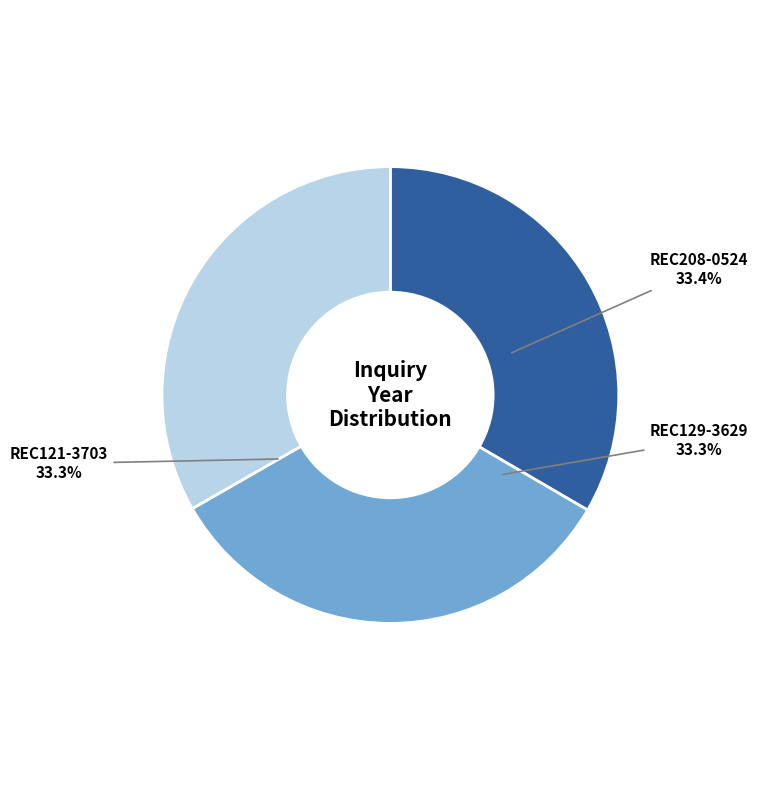

Do REC129-3629 and REC208-0524 together represent more than half of the pie?

Yes